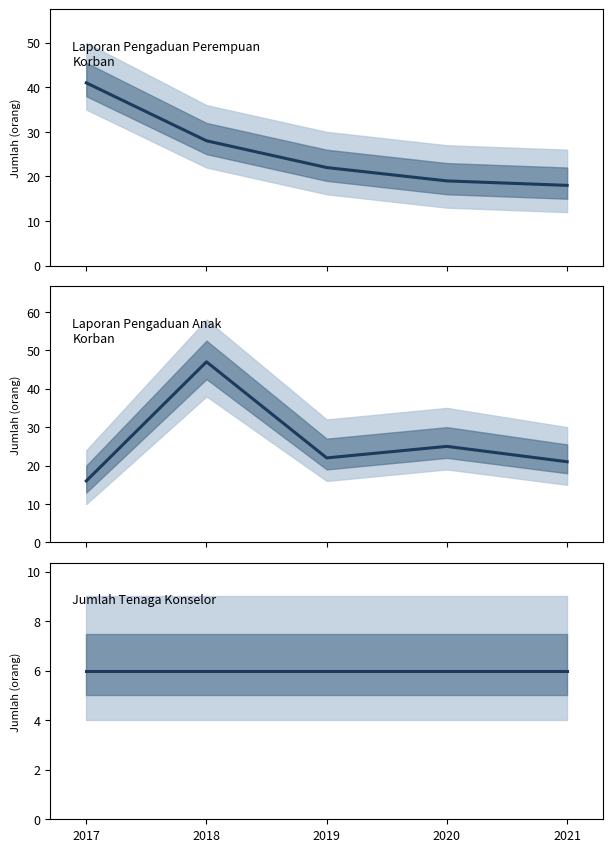

At which label does Laporan Pengaduan Perempuan Korban reach its peak?

2017